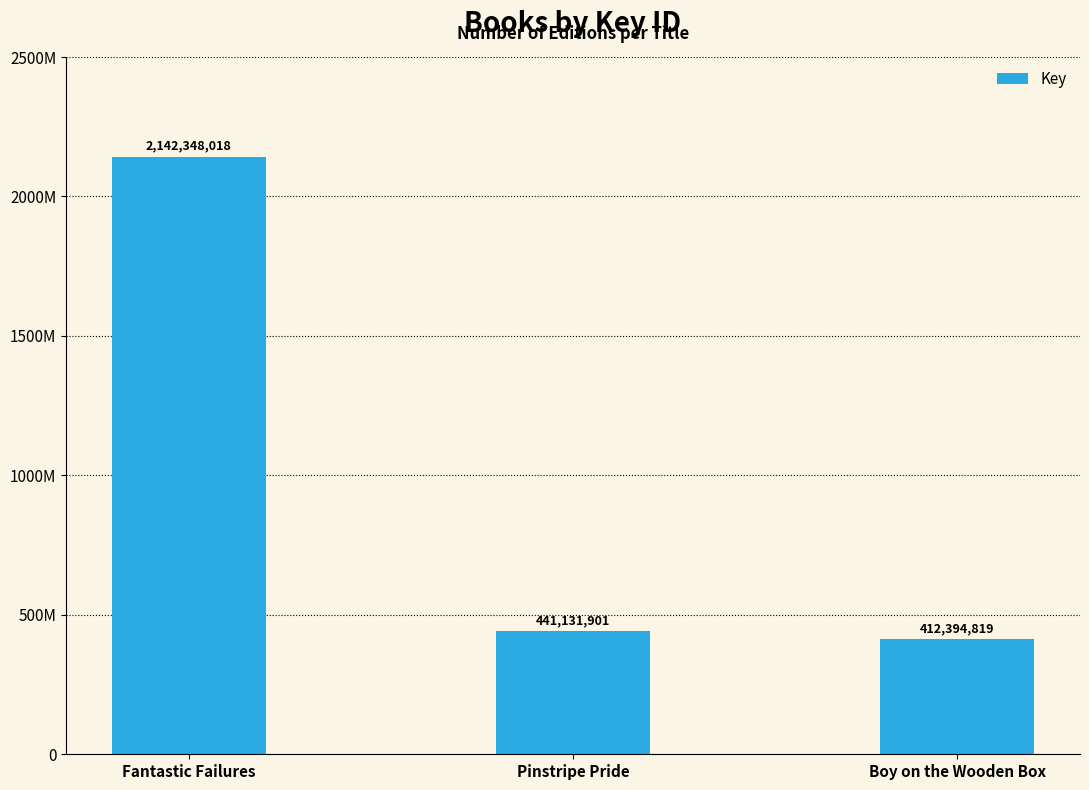

Reading left to right, extract all data points from this chart.

2142348018	441131901	412394819